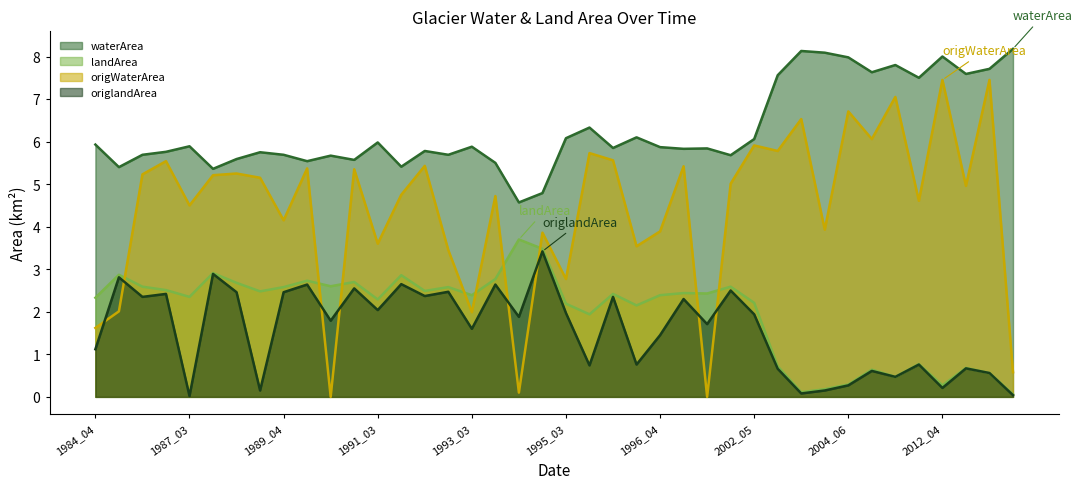

What is the difference between the maximum and minimum values in the landArea series?

3.6